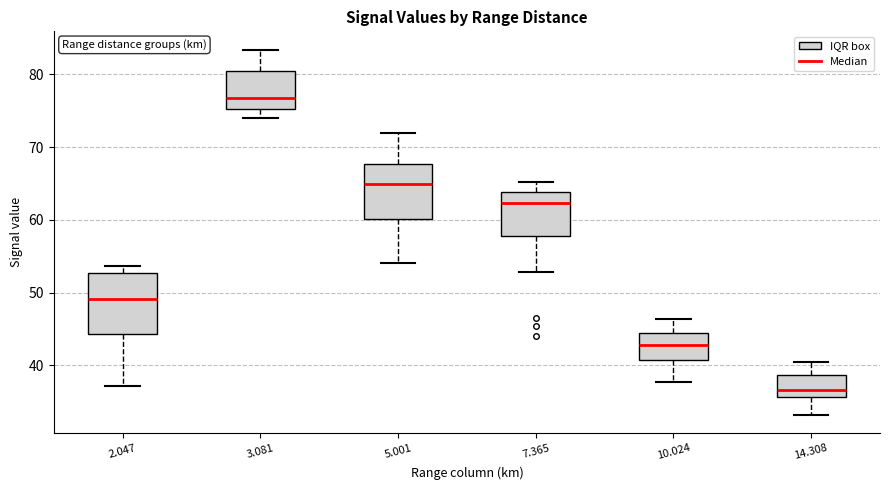

Reading left to right, read every box against the y-axis: the position of its median line, the range the box covers, and the ends of its whiskers. The values are not printed on the chart, so give them approximately, as read against the axis.

2.047: median 49, box 44 to 53, whiskers 37 to 54
3.081: median 77, box 75 to 80, whiskers 74 to 83
5.001: median 65, box 60 to 68, whiskers 54 to 72
7.365: median 62, box 58 to 64, whiskers 53 to 65
10.024: median 43, box 41 to 45, whiskers 38 to 46
14.308: median 37, box 36 to 39, whiskers 33 to 41